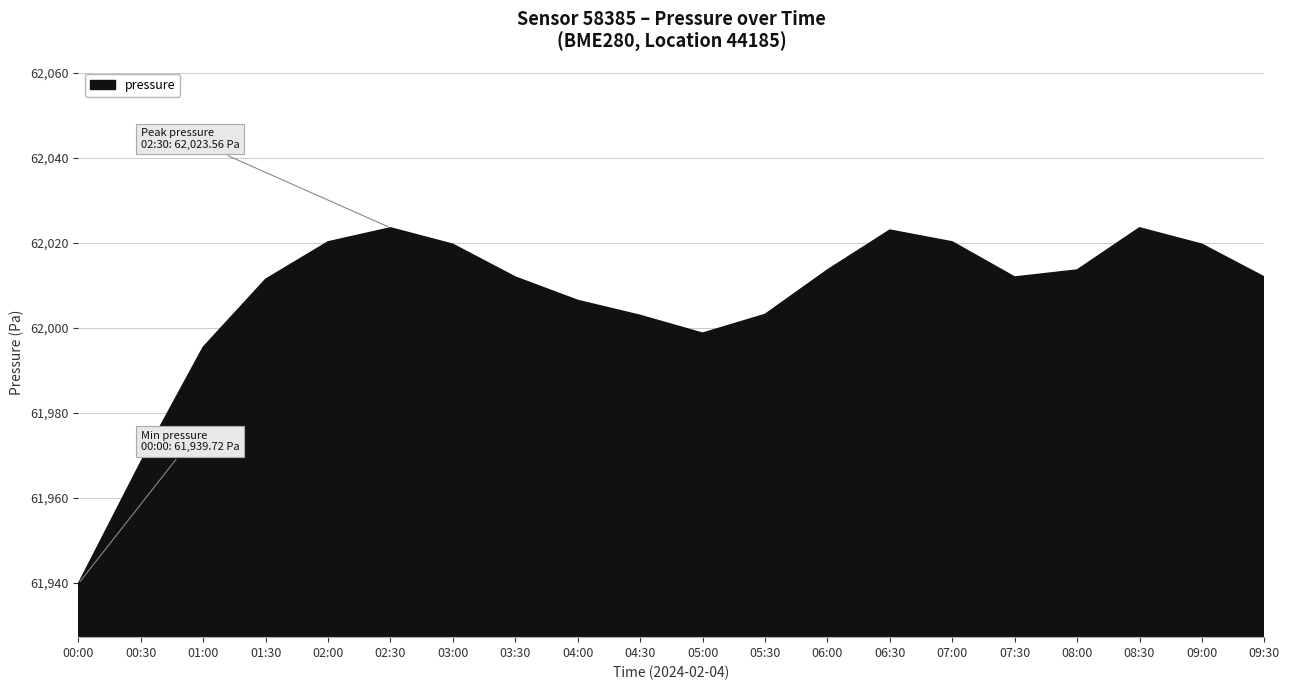

Between 00:30 and 06:00, which is larger?

06:00